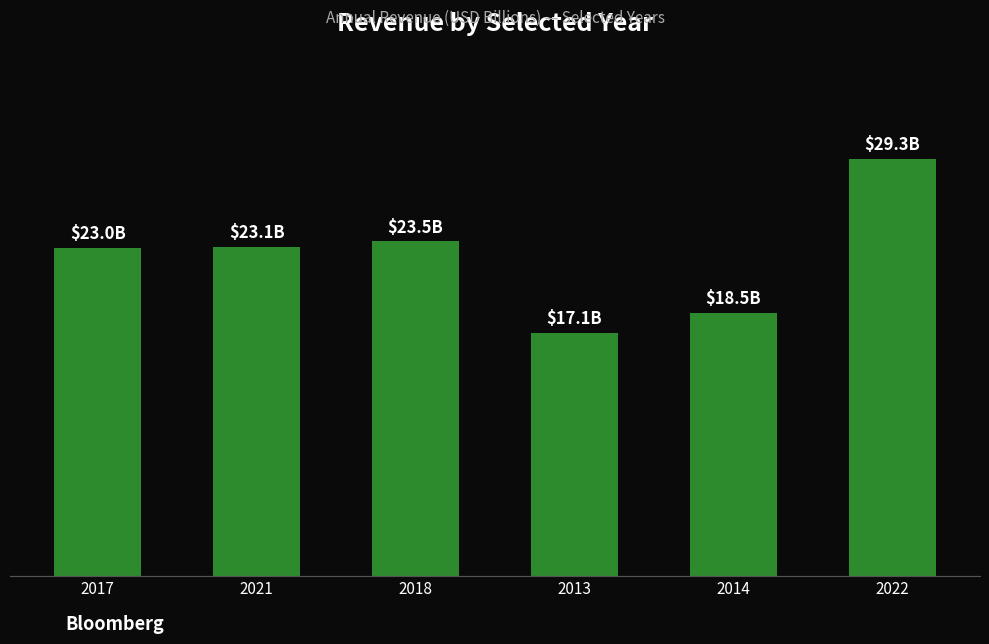

Reading left to right, what are all the values shown in this chart?

23031000000	23113000000	23495000000	17087000000	18467000000	29279000000